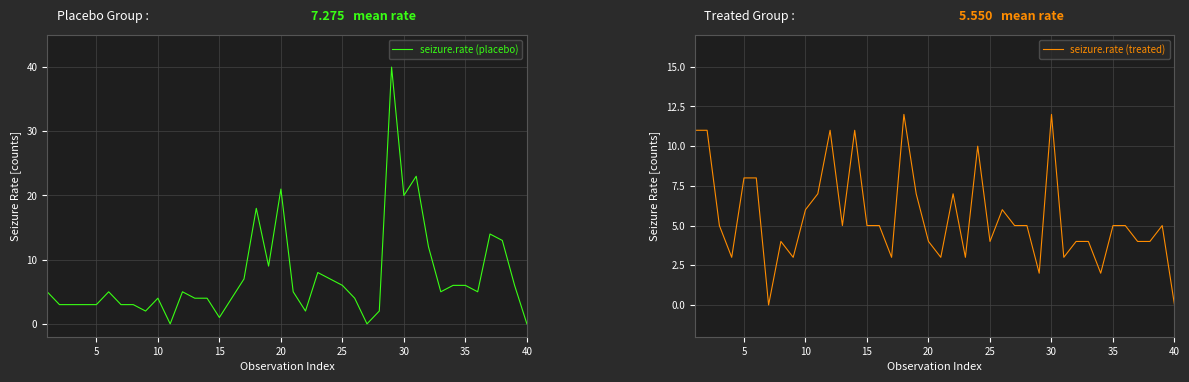

How many times do seizure.rate (treated) and seizure.rate (placebo) cross each other?

9